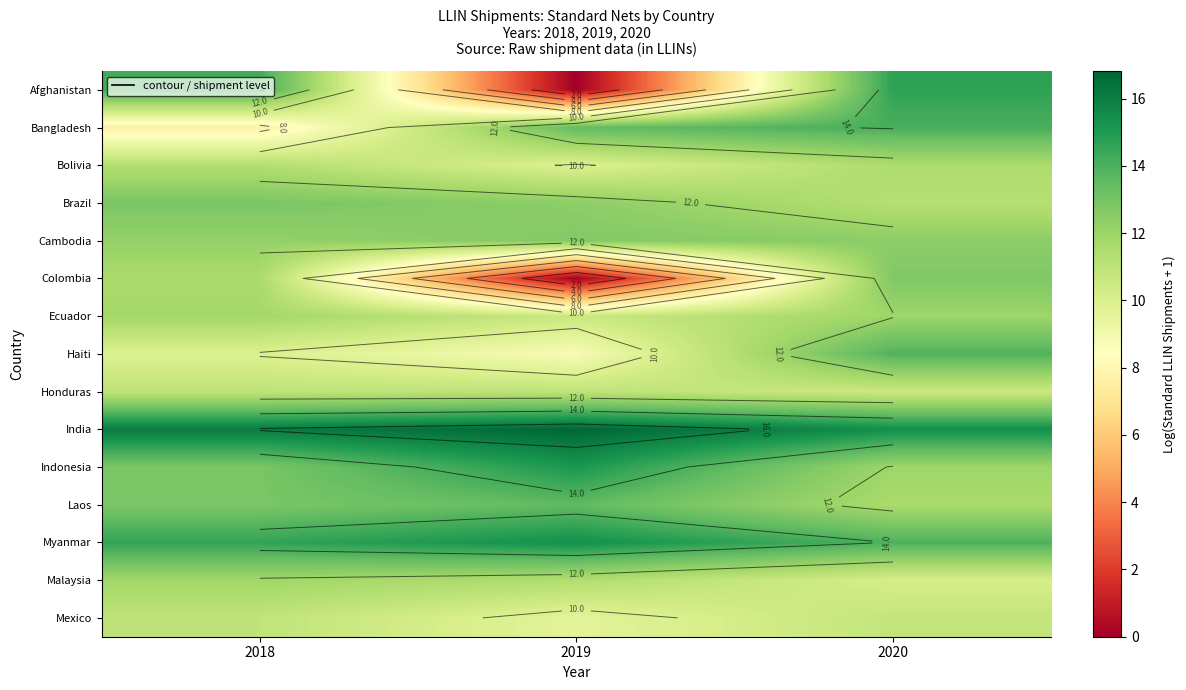

Read the Laos value at 2018.

12.9